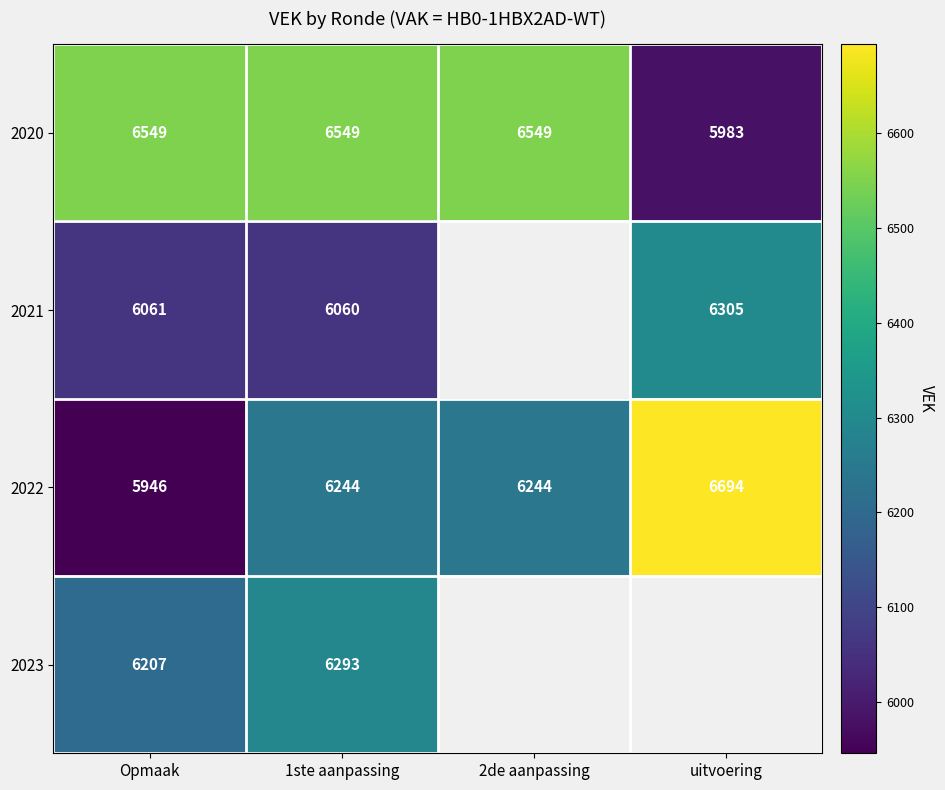

At Opmaak, list the series in order from smallest to largest.

2022, 2021, 2023, 2020